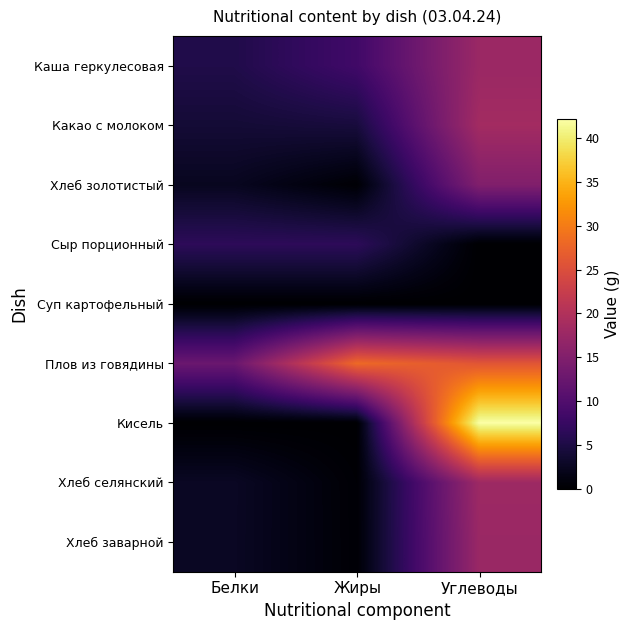

Rank the series by their maximum value, from lowest to highest.

Суп картофельный, Сыр порционный, Хлеб золотистый, Хлеб заварной, Каша геркулесовая, Хлеб селянский, Какао с молоком, Плов из говядины, Кисель